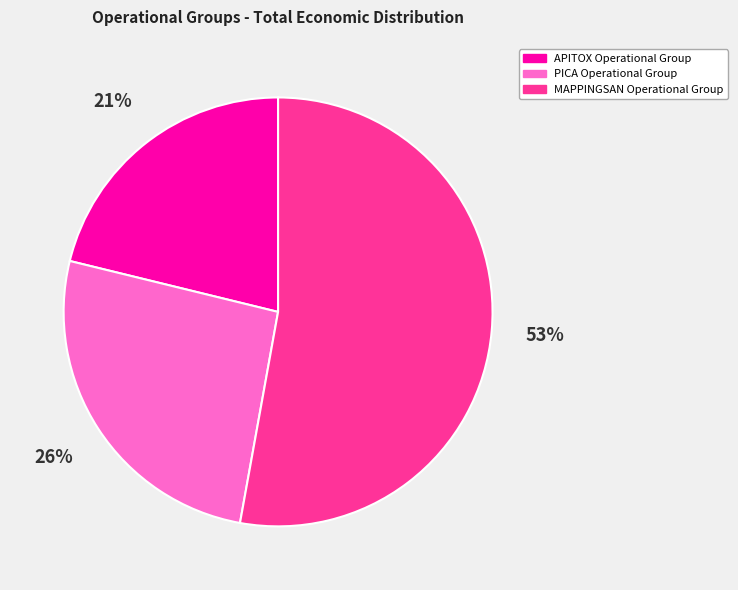

To the nearest percent, what is the difference between the MAPPINGSAN Operational Group and PICA Operational Group slice percentages?

27%